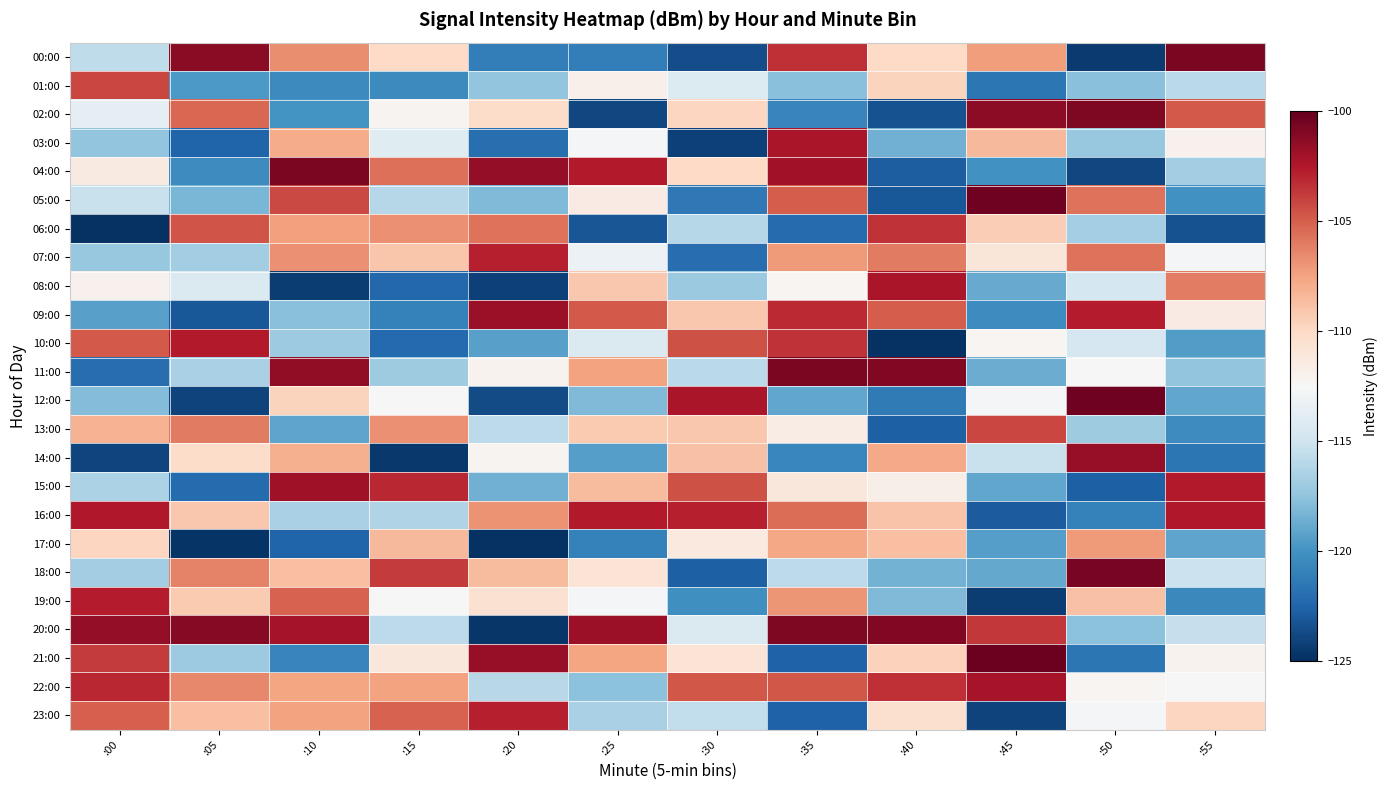

Which label corresponds to the largest value in the chart?

:45